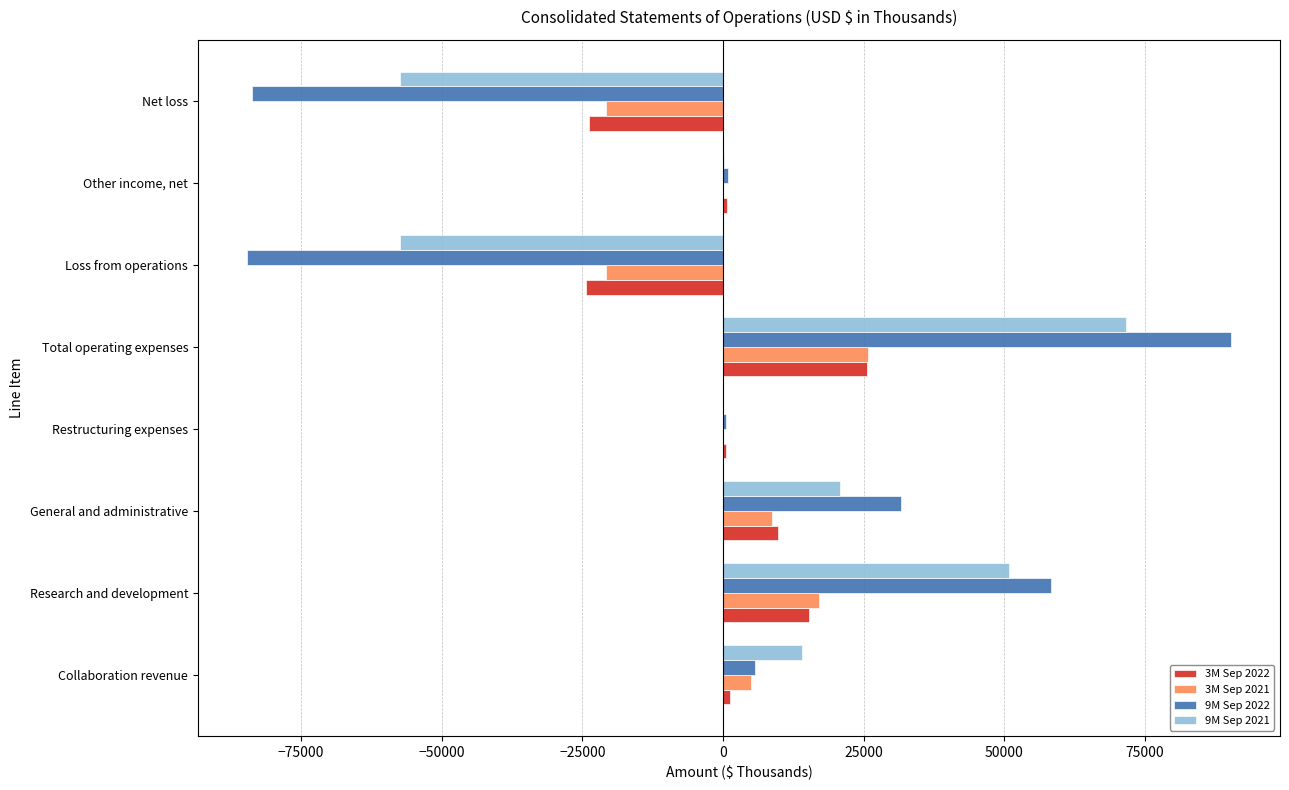

Is the value of 3M Sep 2022 at Total operating expenses greater than the value of 9M Sep 2022 at Net loss?

Yes